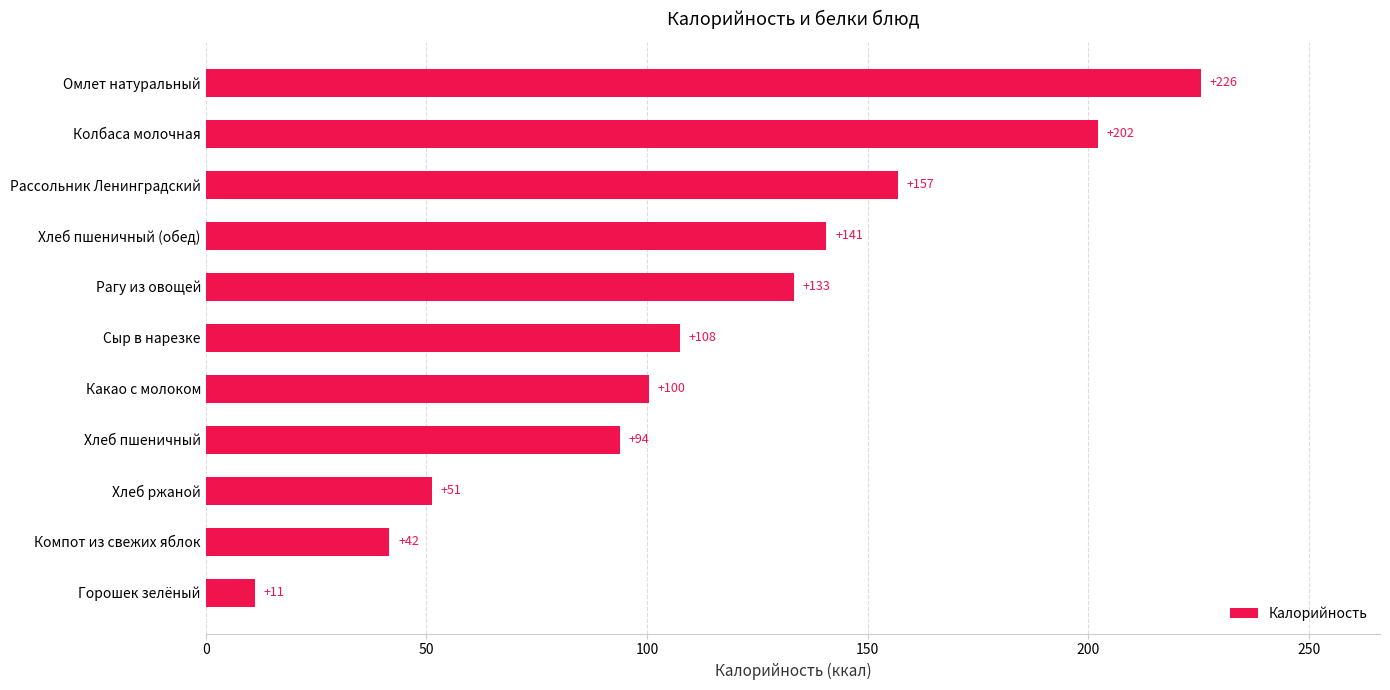

What is the average value?

114.9